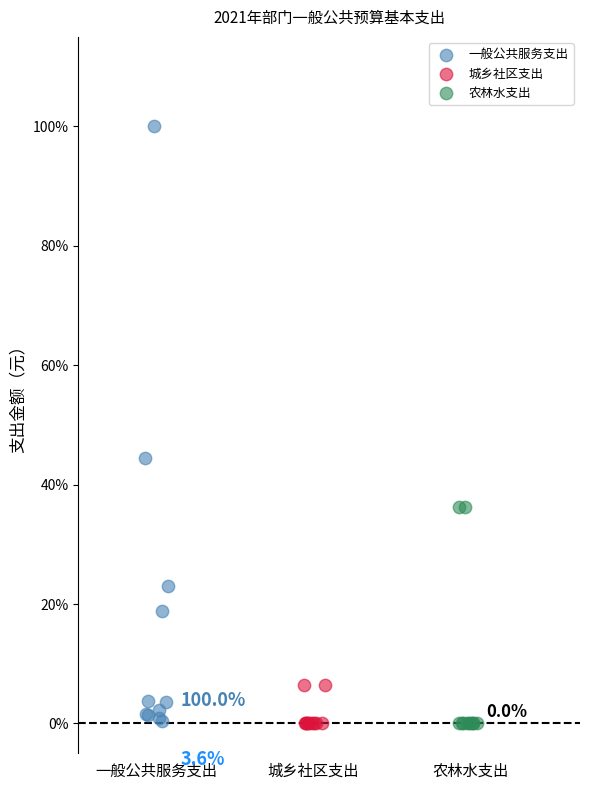

Which series contains the highest Y value?

一般公共服务支出